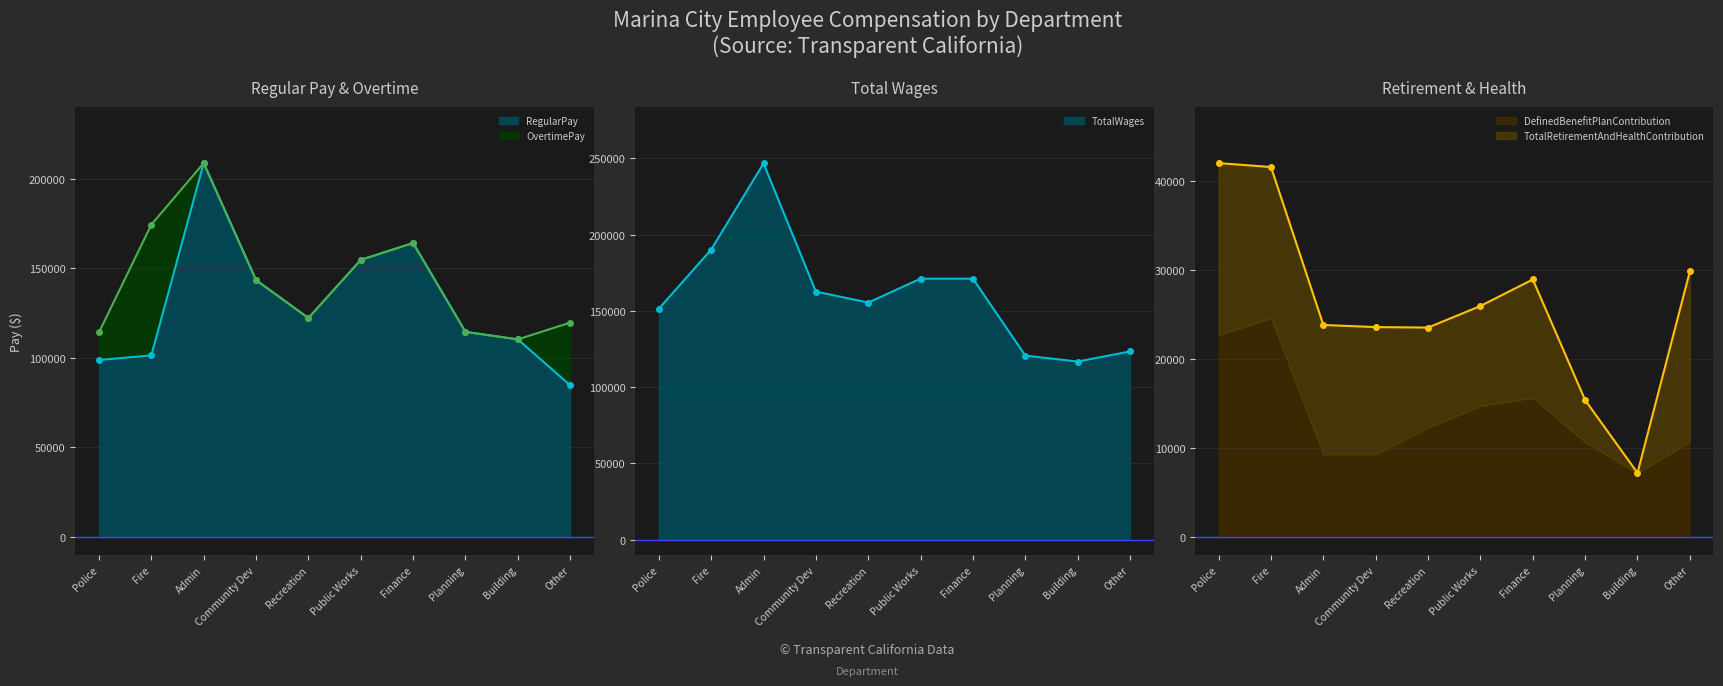

Which series has the widest spread of values?

TotalWages